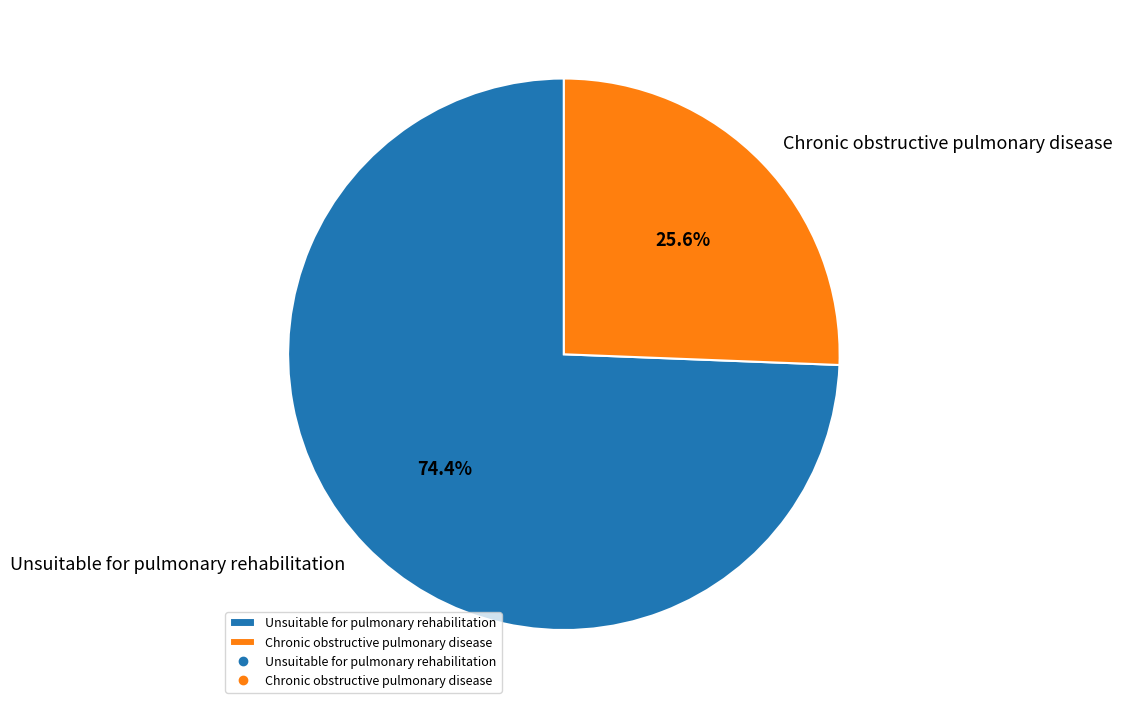

What is the total percentage of Chronic obstructive pulmonary disease and Unsuitable for pulmonary rehabilitation?

100.0%